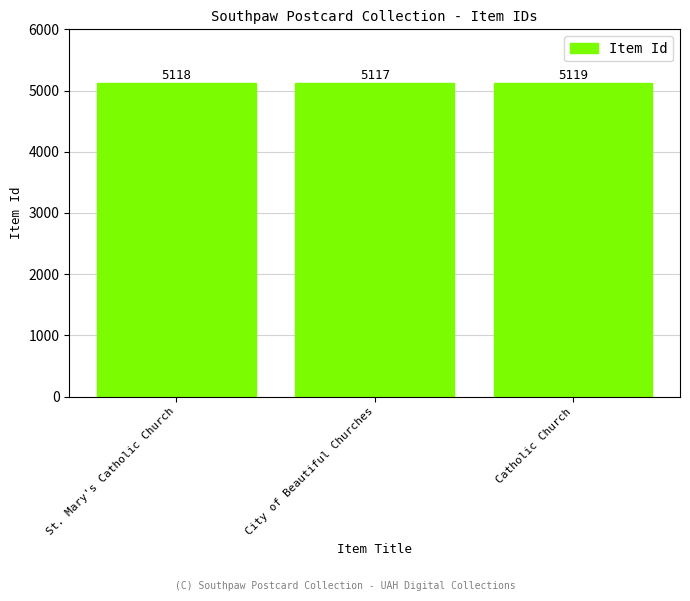

How many bars are there in total?

3